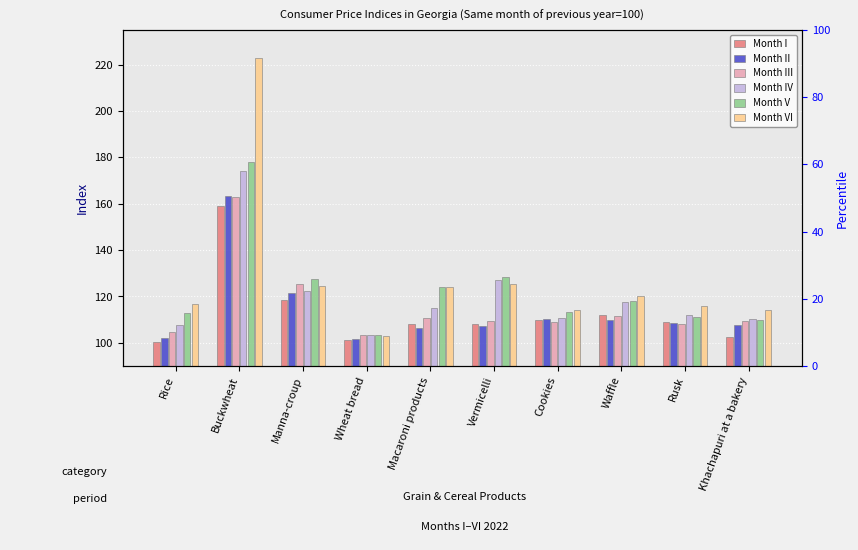

What is the difference between the maximum and second lowest values in the Month I series?

57.6